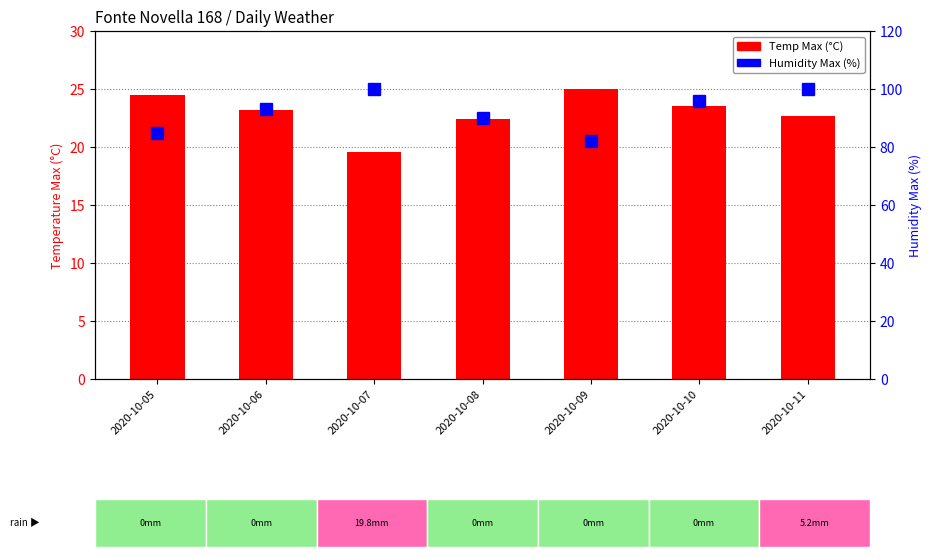

What is the average value of the Humidity Max (%) series?

92.3